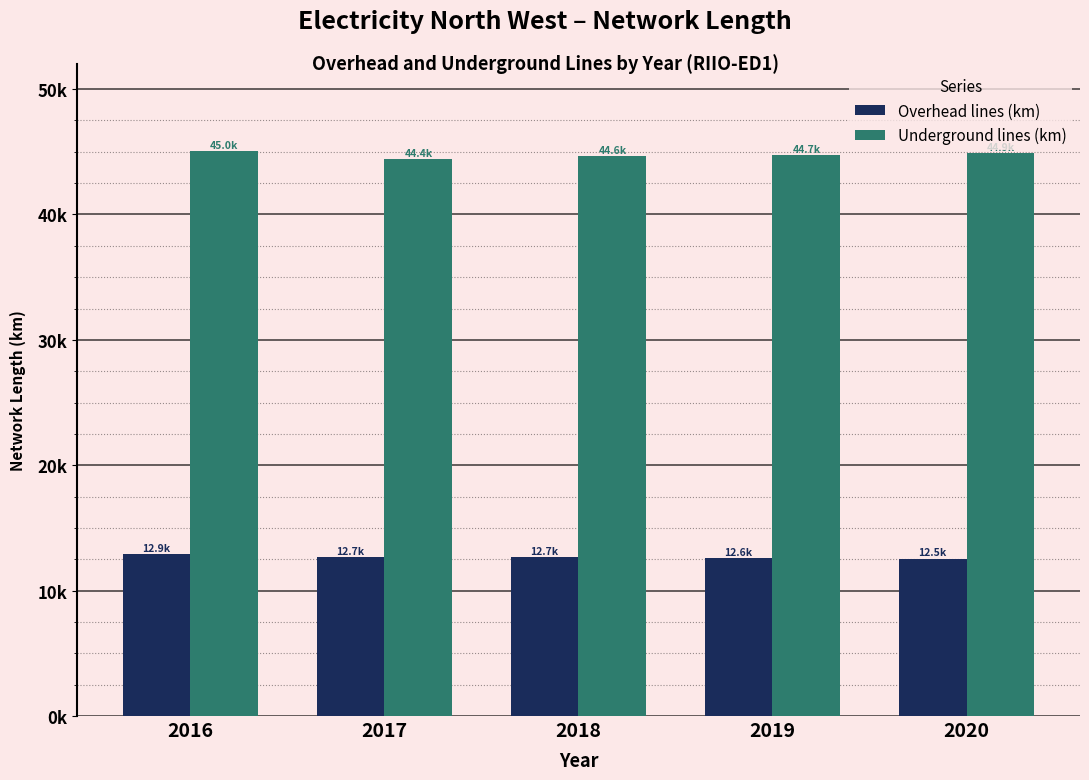

What are all the series names shown in the legend?

Overhead lines (km), Underground lines (km)